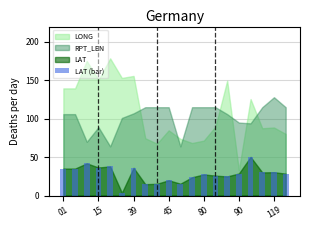

What is the value of the 19th bar from the left?

30.4